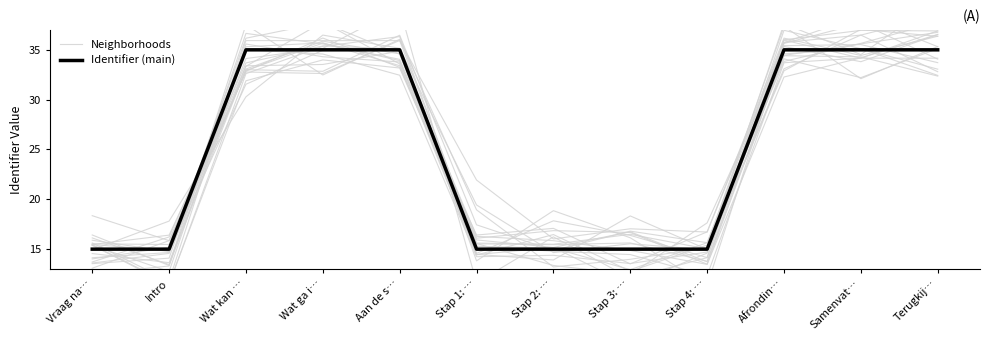

What is the label of the 9th point from the left?

Stap 4: …